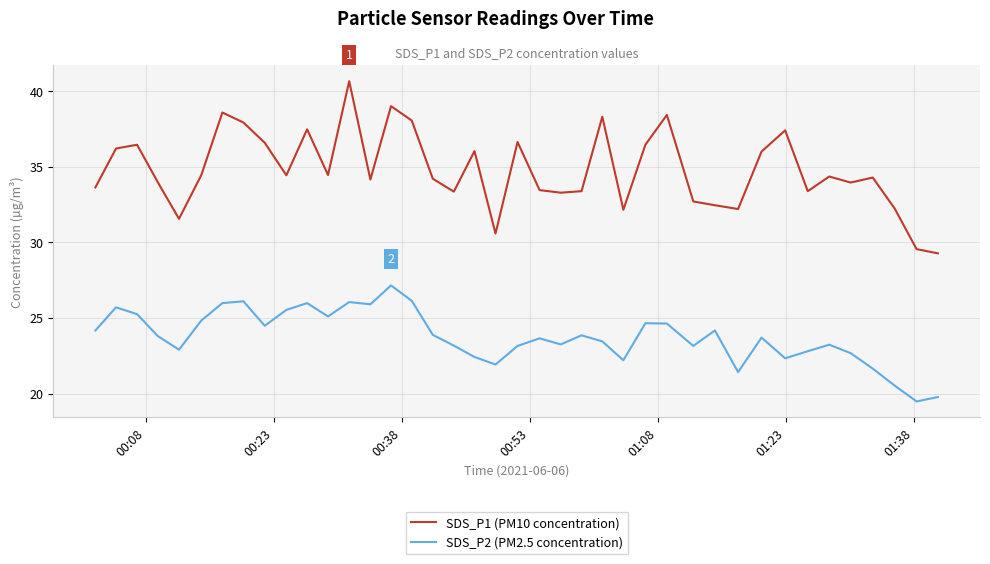

True or false: SDS_P2 (PM2.5 concentration) and SDS_P1 (PM10 concentration) intersect in this chart.

False